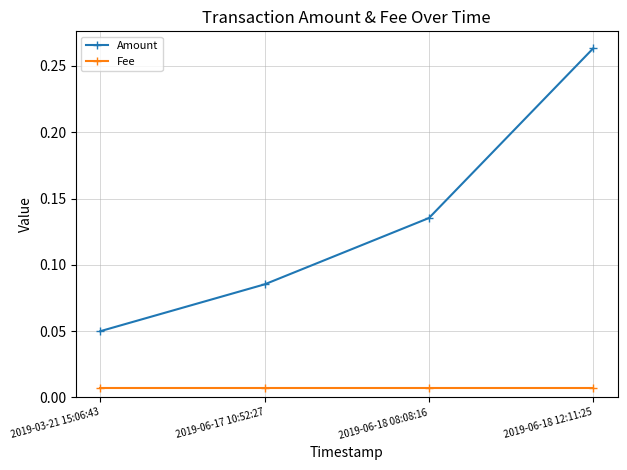

What is the sum of all Amount values?

0.5